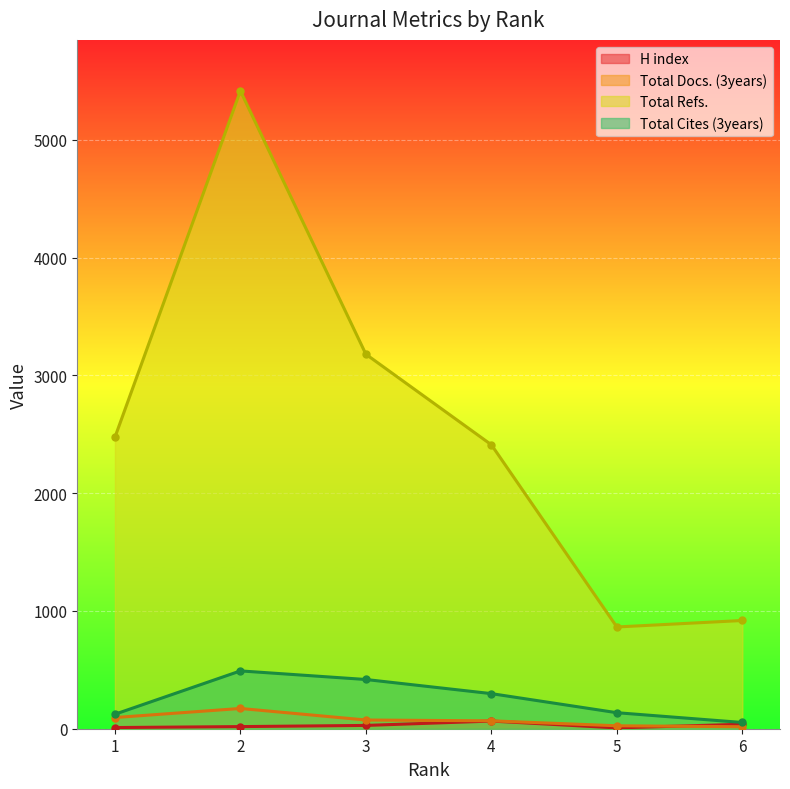

How many series are shown in this chart?

4